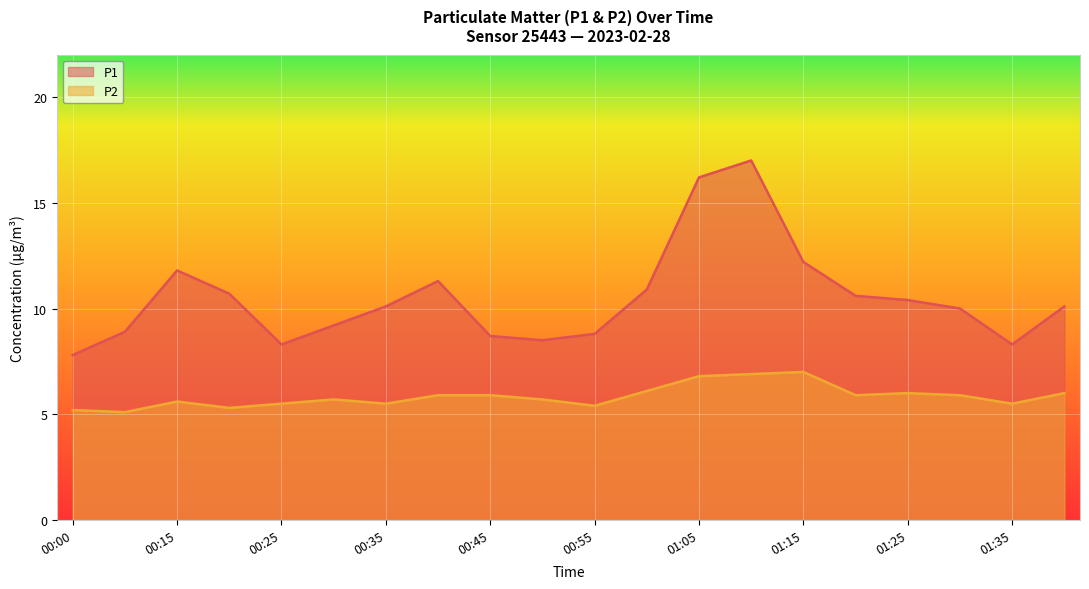

What is the smallest value displayed?

5.1